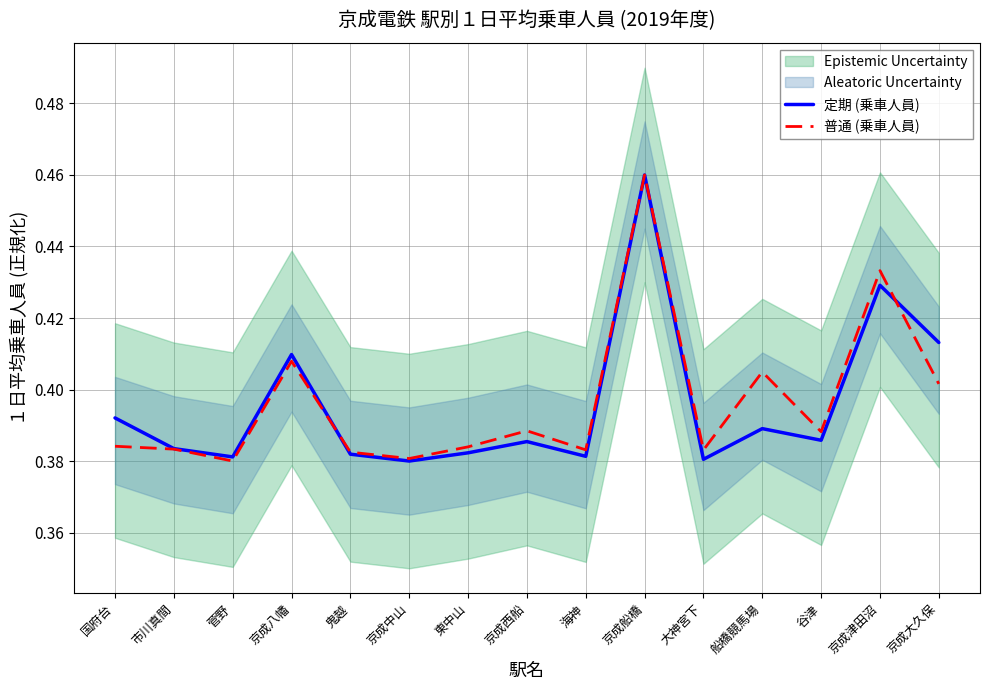

Is it true that 定期 (乗車人員) equals 0.1 at 市川真間?

False